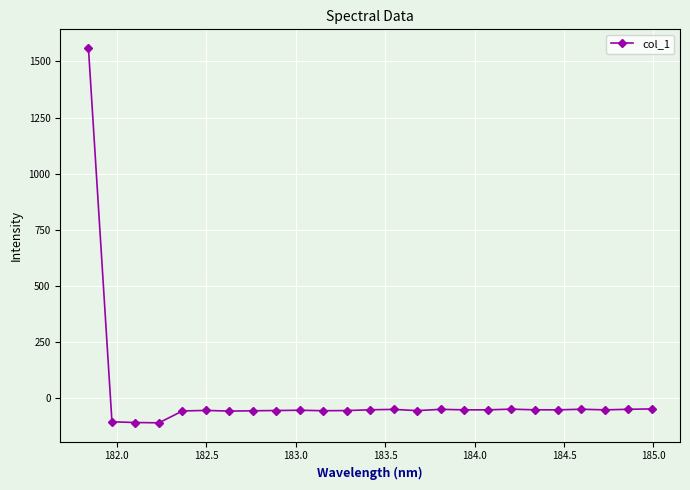

What is the greatest value displayed?

1559.8